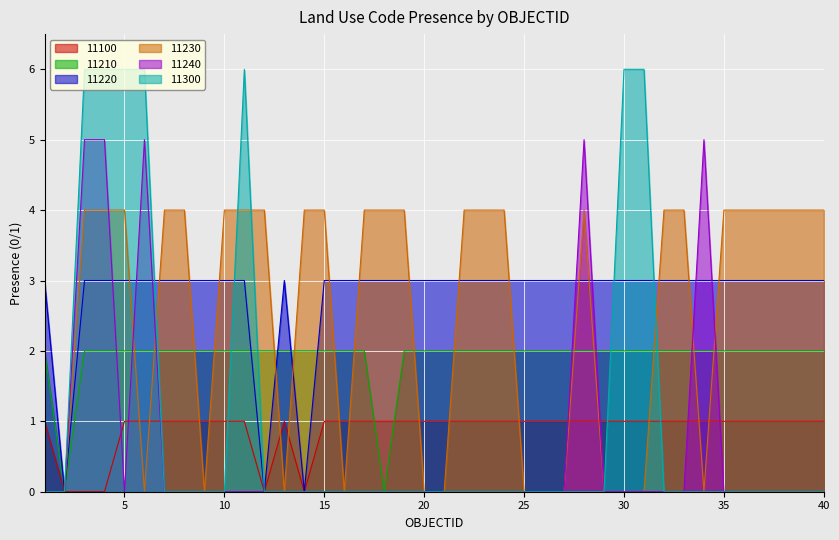

Between 26 and 29, which is larger?

26